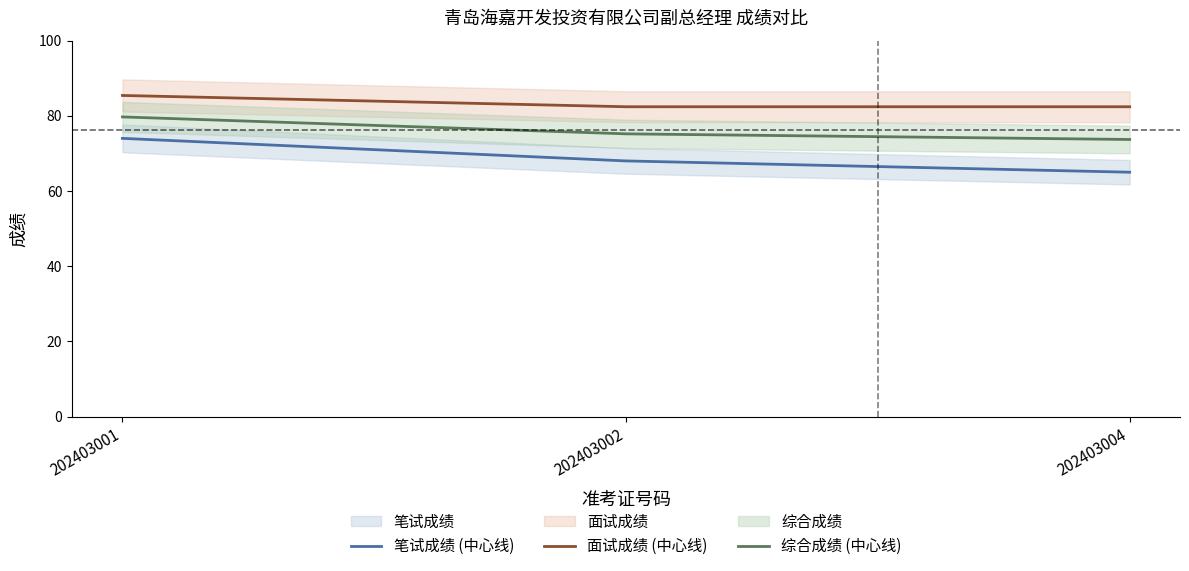

What is the total value across all series at 202403002?

225.6